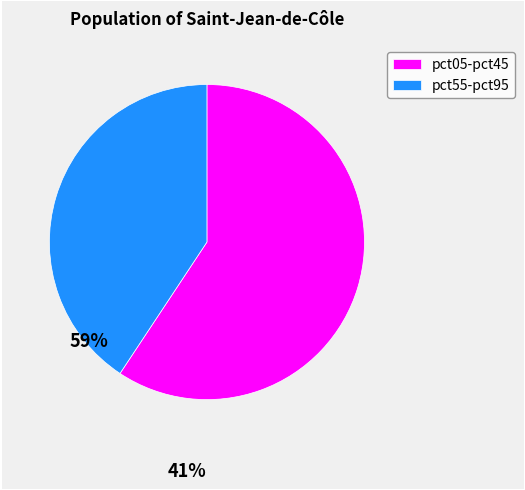

Is it true that pct55-pct95 is 41% of the pie?

True